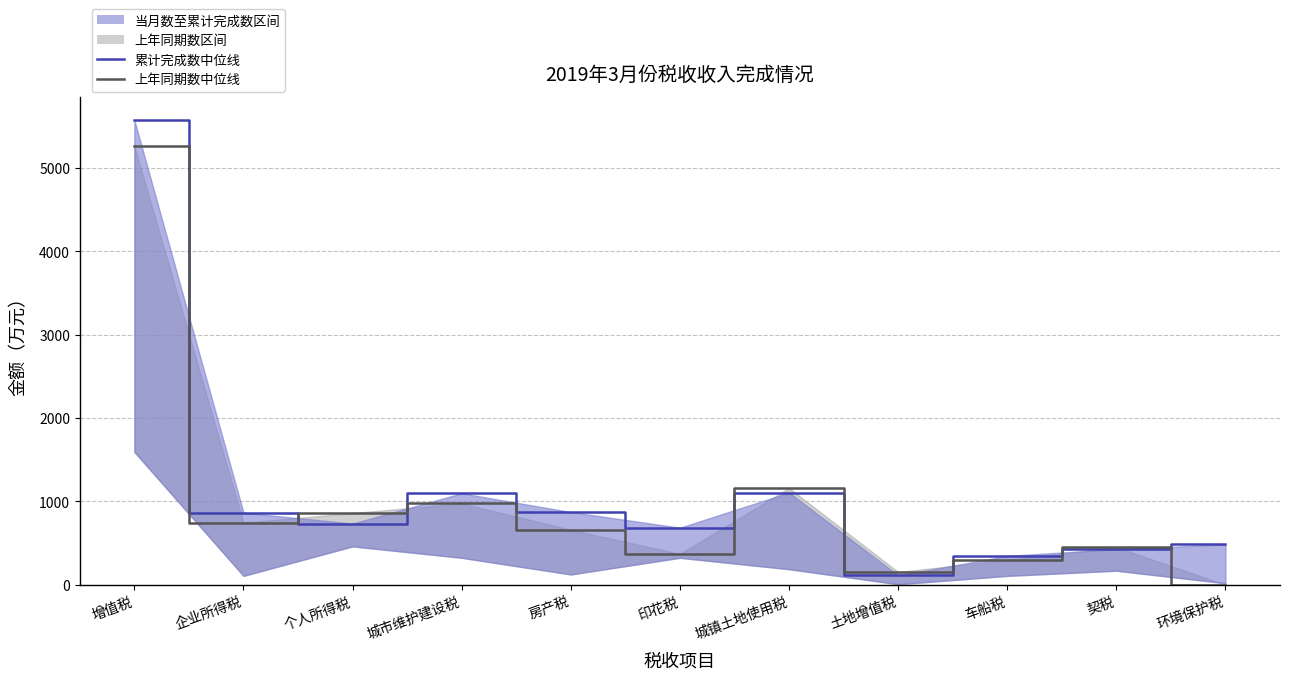

Rank the series at 车船税 from highest to lowest value.

累计完成数, 上年同期数